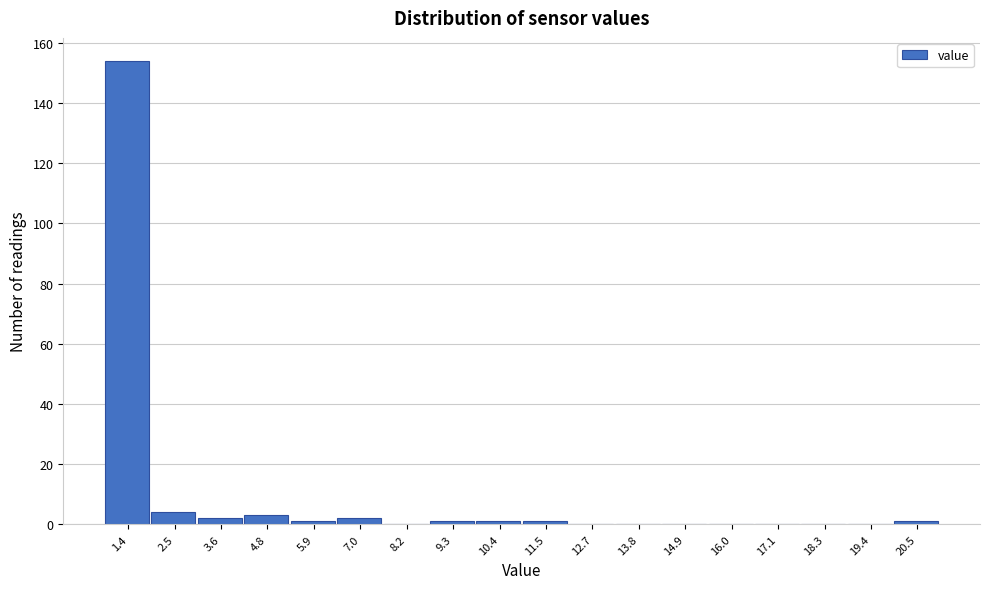

Reading left to right, extract all data points from this chart.

1.4=154	2.5=4	3.6=2	4.8=3	5.9=1	7.0=2	8.2=0	9.3=1	10.4=1	11.5=1	12.7=0	13.8=0	14.9=0	16.0=0	17.1=0	18.3=0	19.4=0	20.5=1